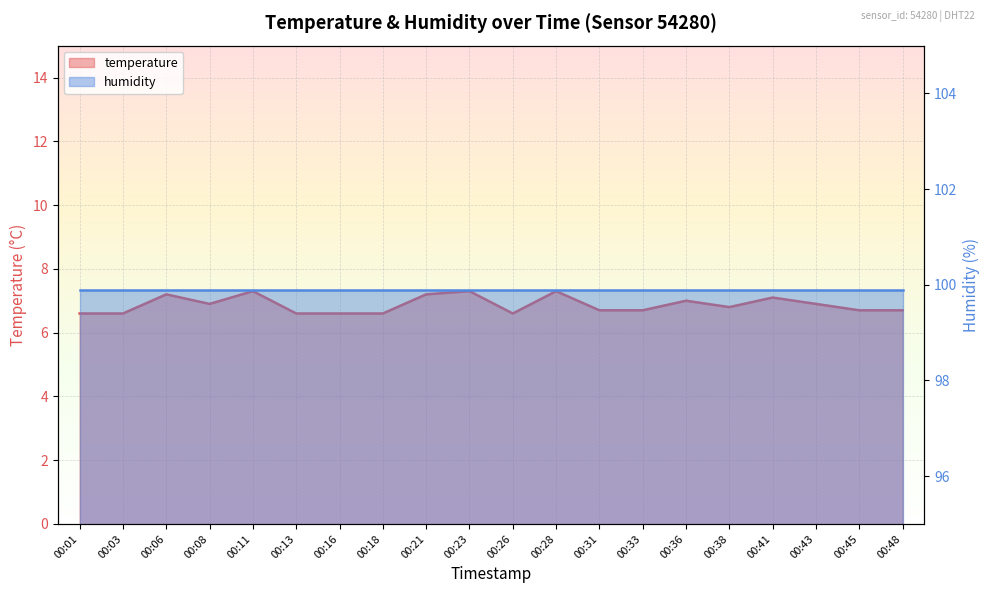

True or false: the data shows 11.6 at 00:33.

False